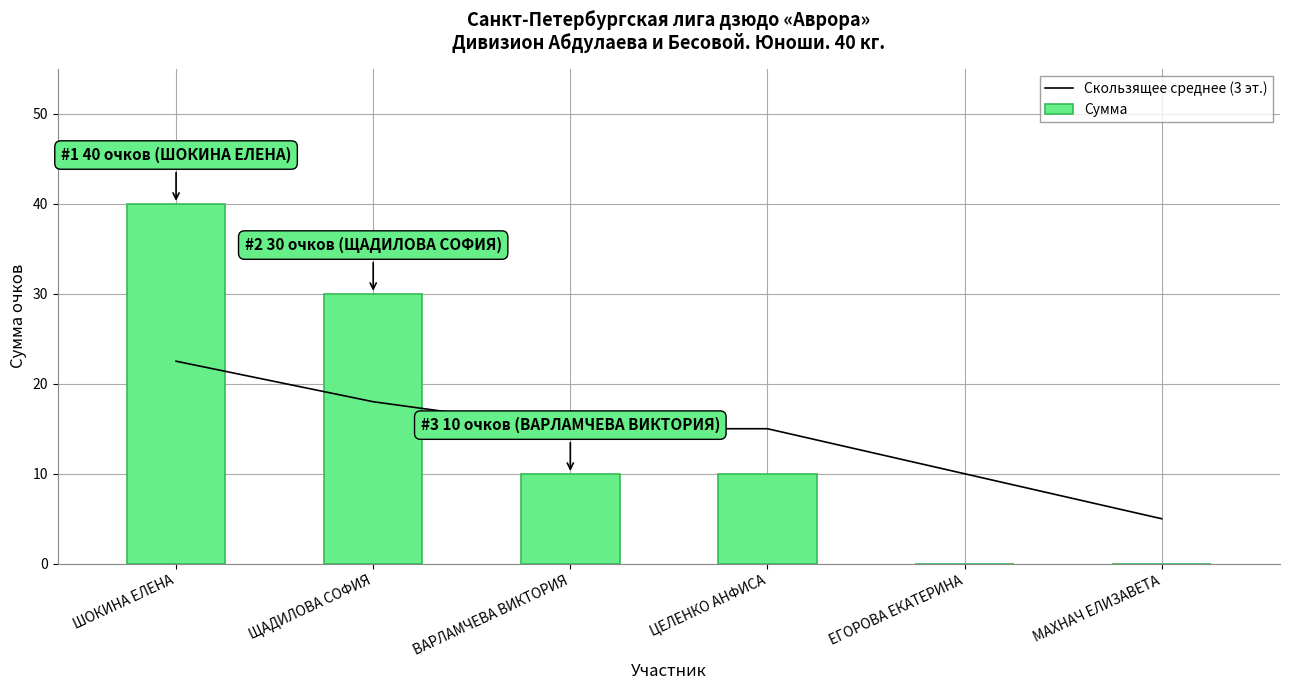

At how many categories does at least one series exceed 28?

2